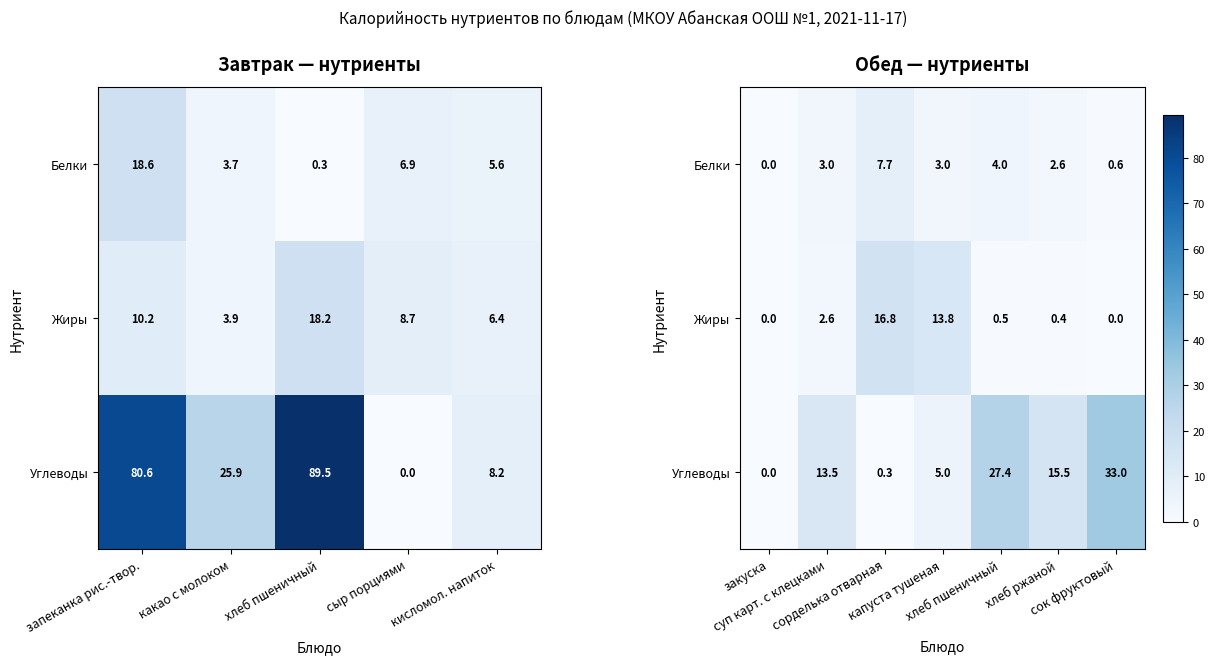

Which series has the largest total across all categories?

Углеводы